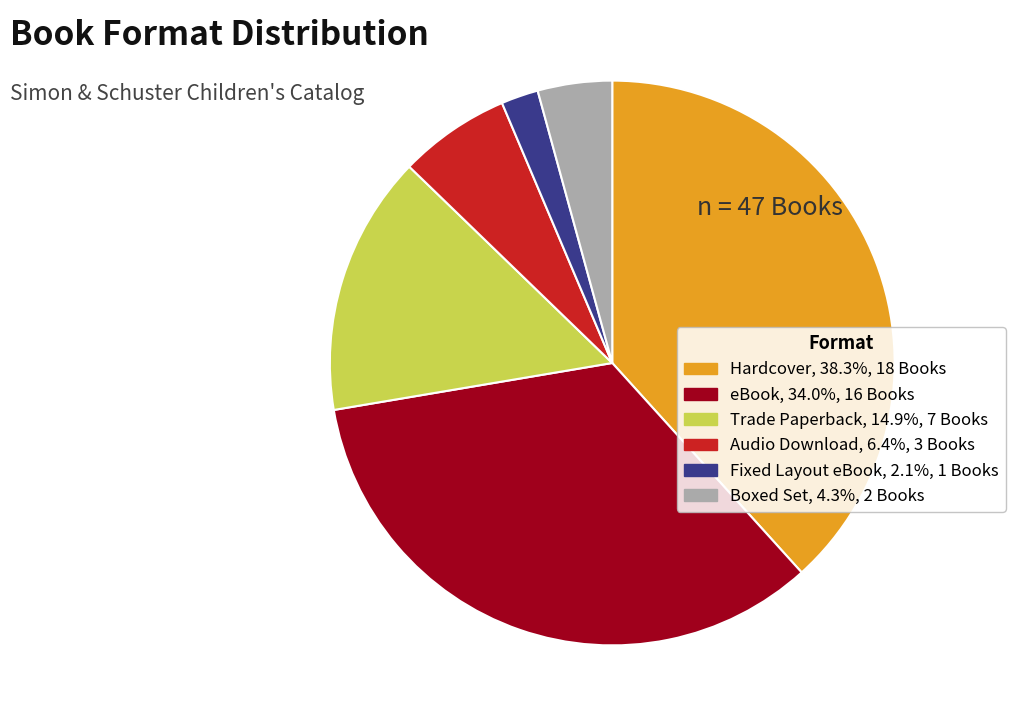

What is the ratio of the value at Audio Download to the value at Fixed Layout eBook?

3.0